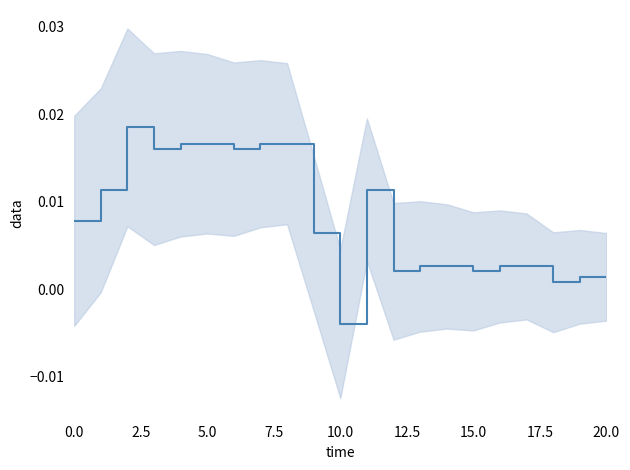

Is this an area chart (filled region under the line)?

No